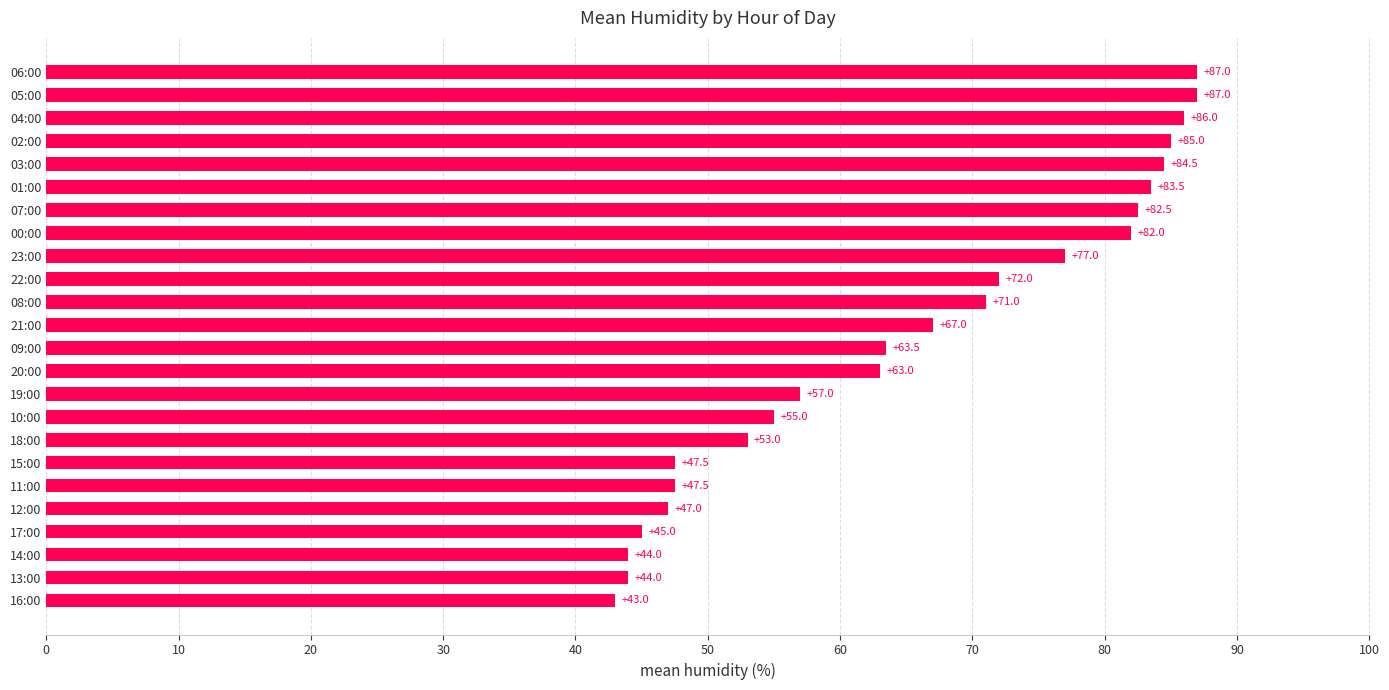

What is the ratio of the value at 17:00 to the value at 12:00?

1.0